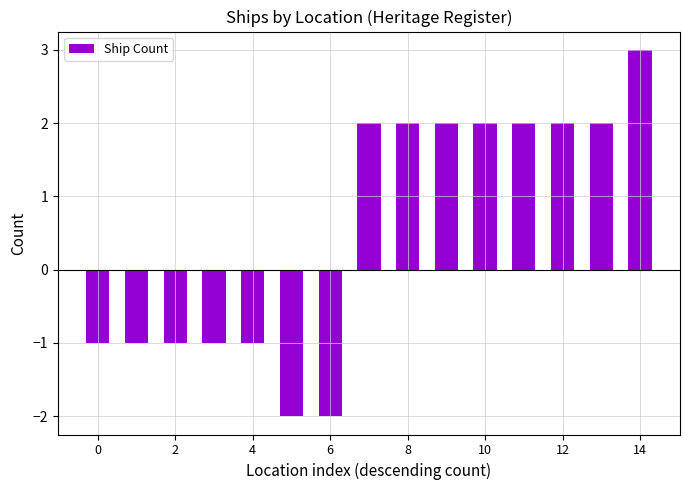

Reading left to right, extract all data points from this chart.

-1	-1	-1	-1	-1	-2	-2	2	2	2	2	2	2	2	3